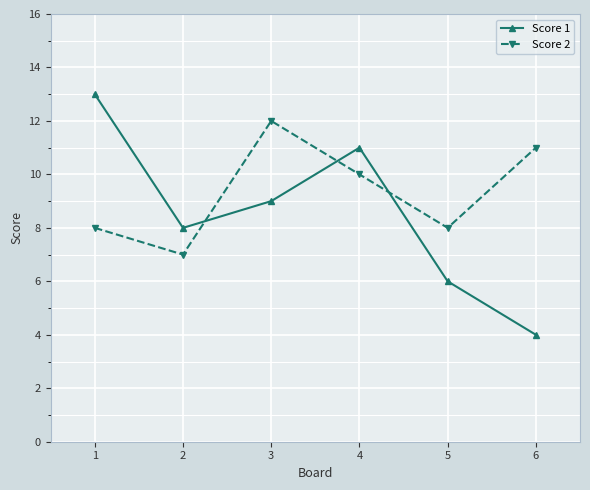

Which series has the largest range (max minus min)?

Score 1